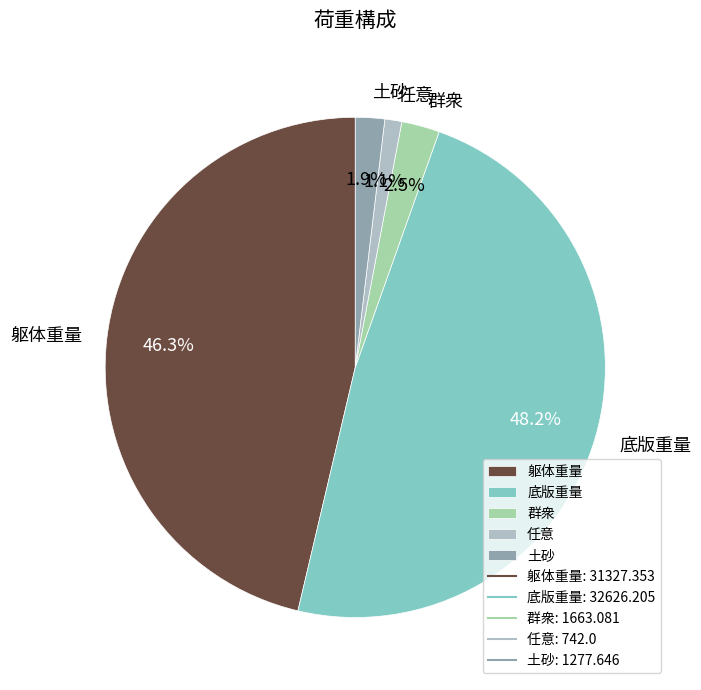

Is it true that 躯体重量 is 55% of the pie?

False